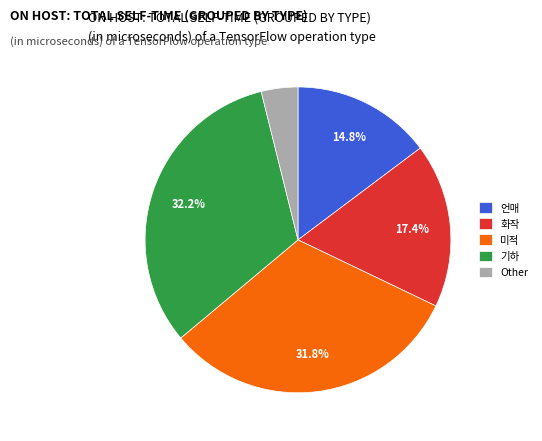

Count the number of slices in the pie.

5